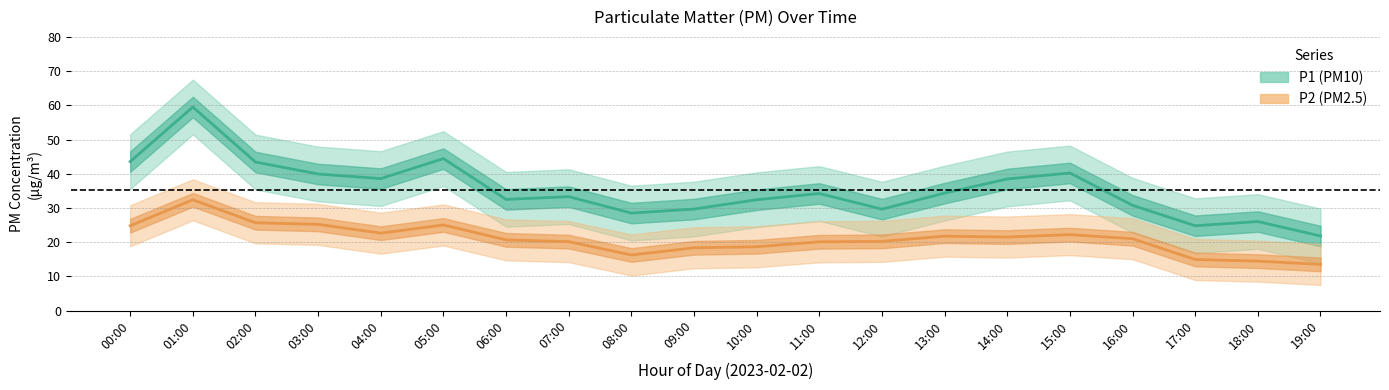

How many interior local valleys does the P2 series have?

3